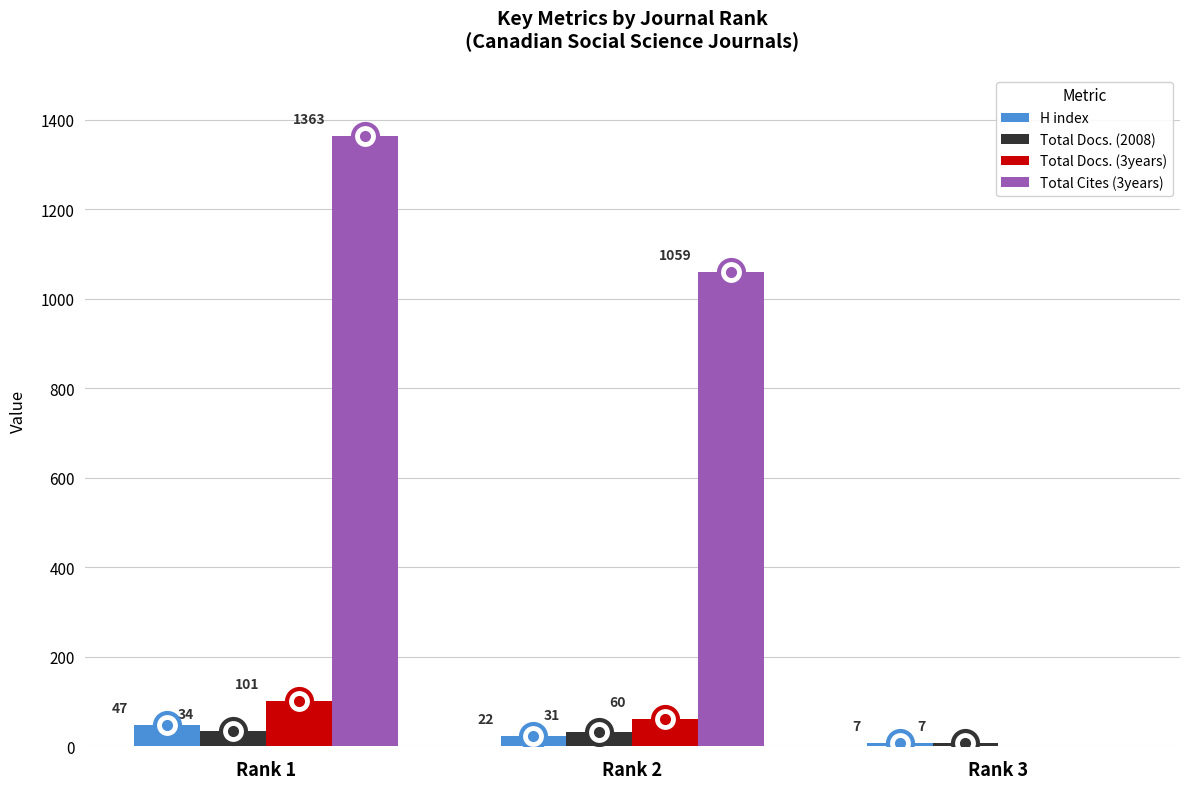

What are all the series names shown in the legend?

H index, Total Docs. (2008), Total Docs. (3years), Total Cites (3years)